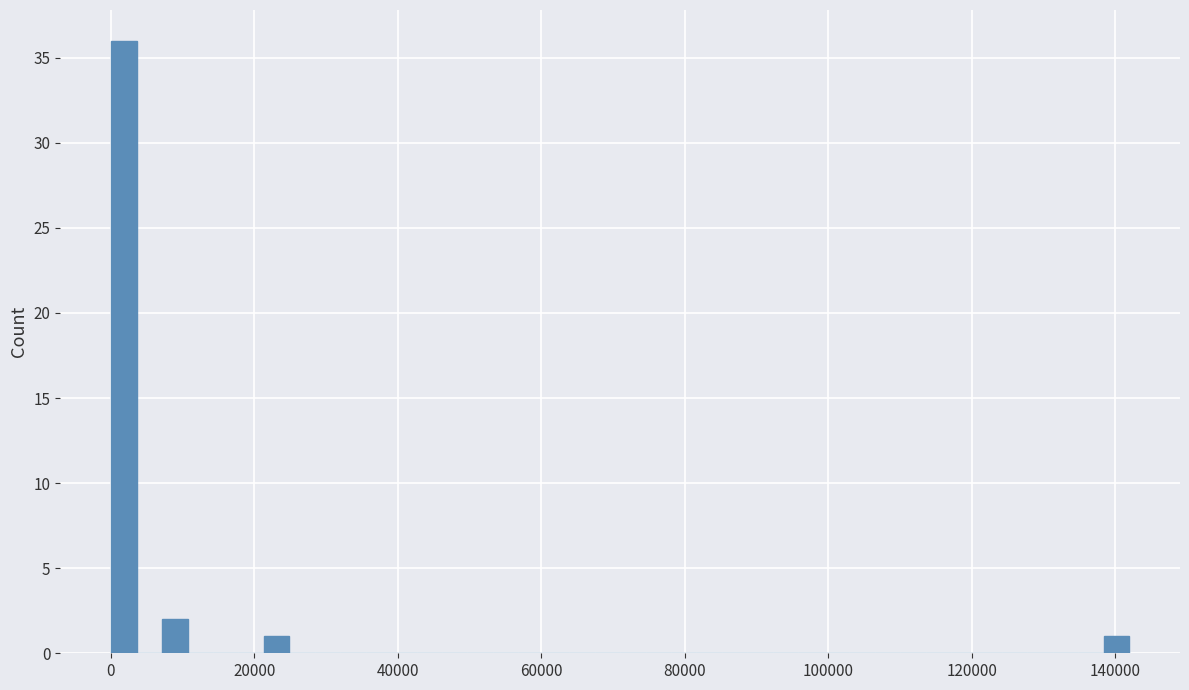

Read against the x-axis, roughly where is the centre of the tallest bar?

2000